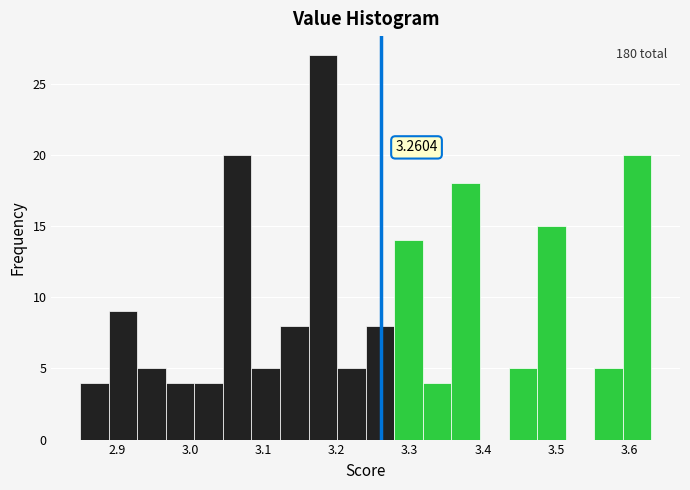

Read against the x-axis, roughly where is the centre of the tallest bar?

3.18